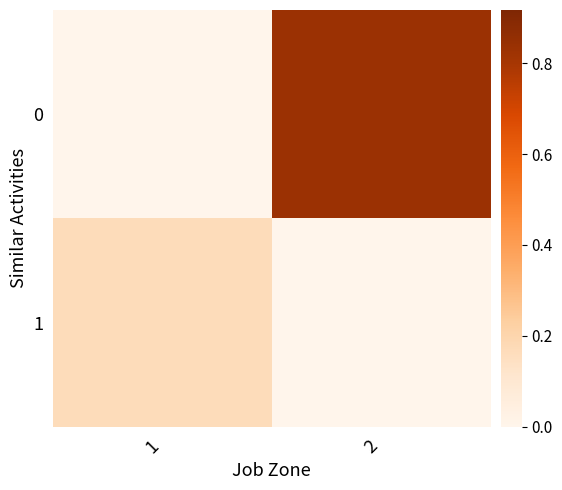

Is the value of 0 at 2 greater than the value of 1 at 2?

Yes